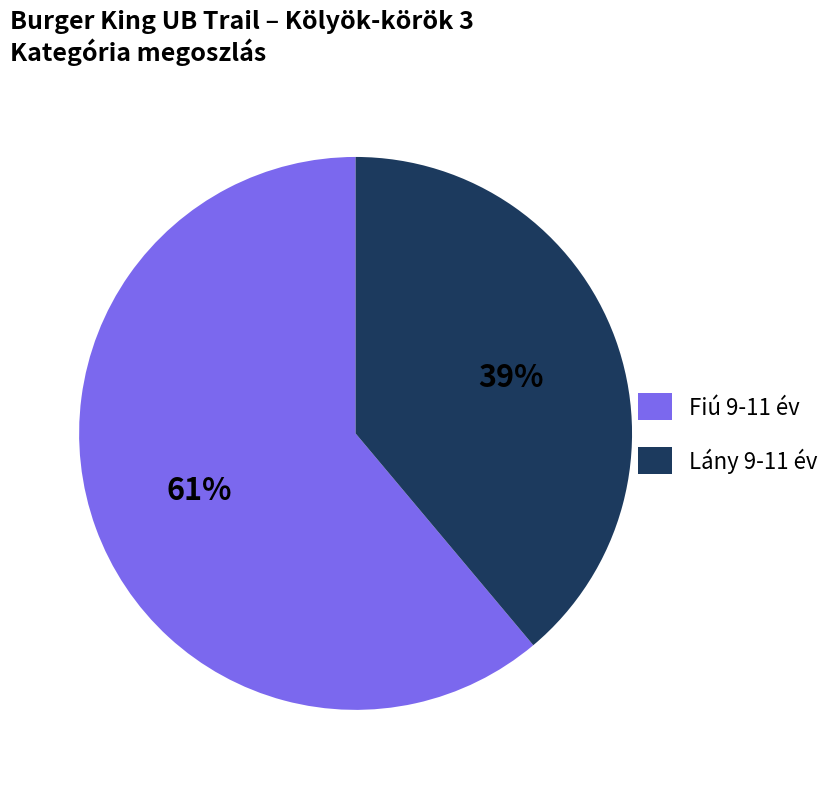

To the nearest percent, what portion does Fiú 9-11 év represent?

61%